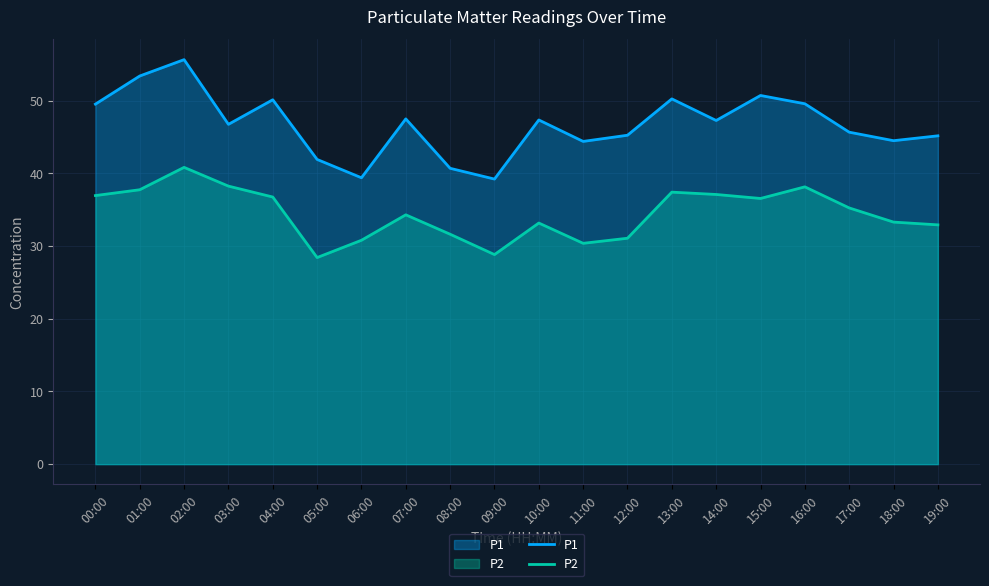

The value of P1 at 15:00 is 50.7. True or false?

True